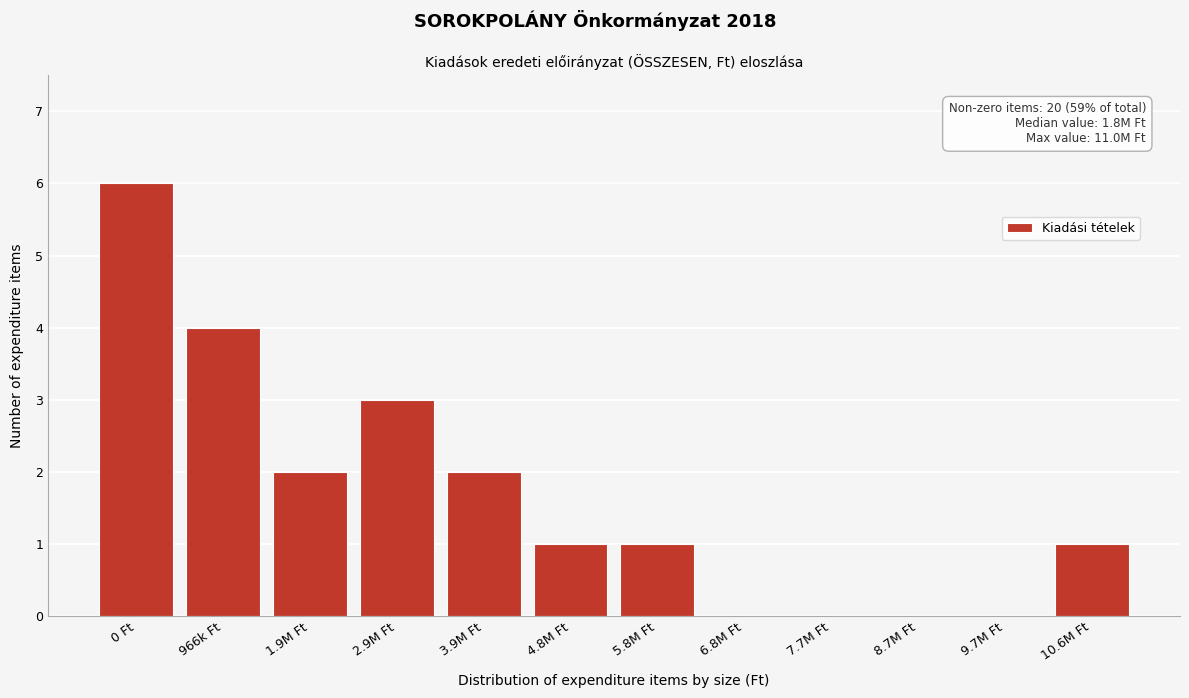

Reading left to right, transcribe all the data shown in this chart.

0 Ft=6	966k Ft=4	1.9M Ft=2	2.9M Ft=3	3.9M Ft=2	4.8M Ft=1	5.8M Ft=1	6.8M Ft=0	7.7M Ft=0	8.7M Ft=0	9.7M Ft=0	10.6M Ft=1